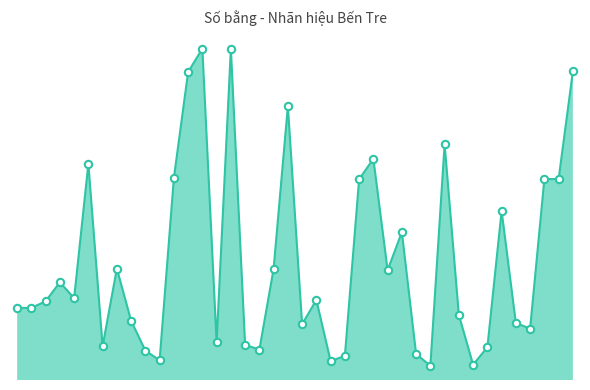

Does the chart have visible grid lines?

No